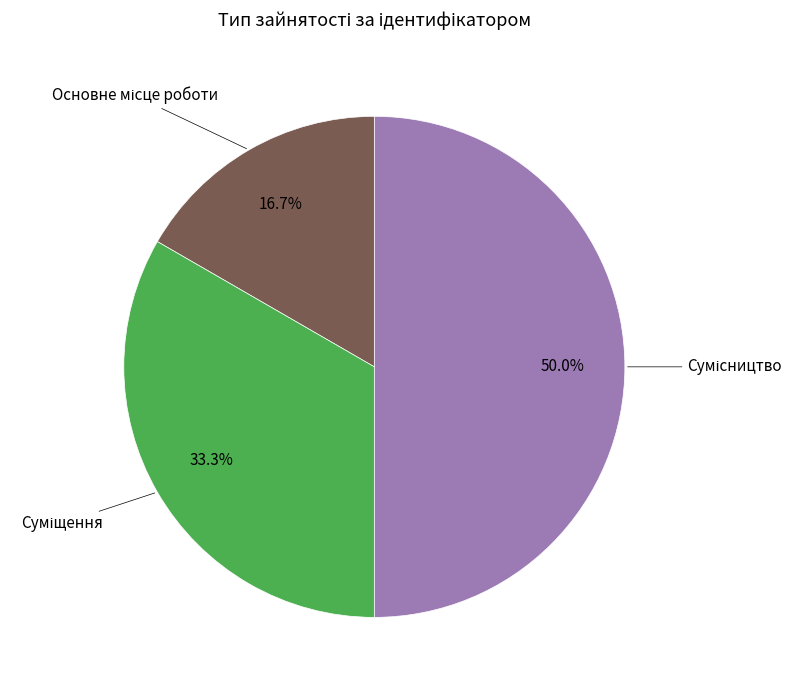

To the nearest percent, what is the average slice percentage?

33%